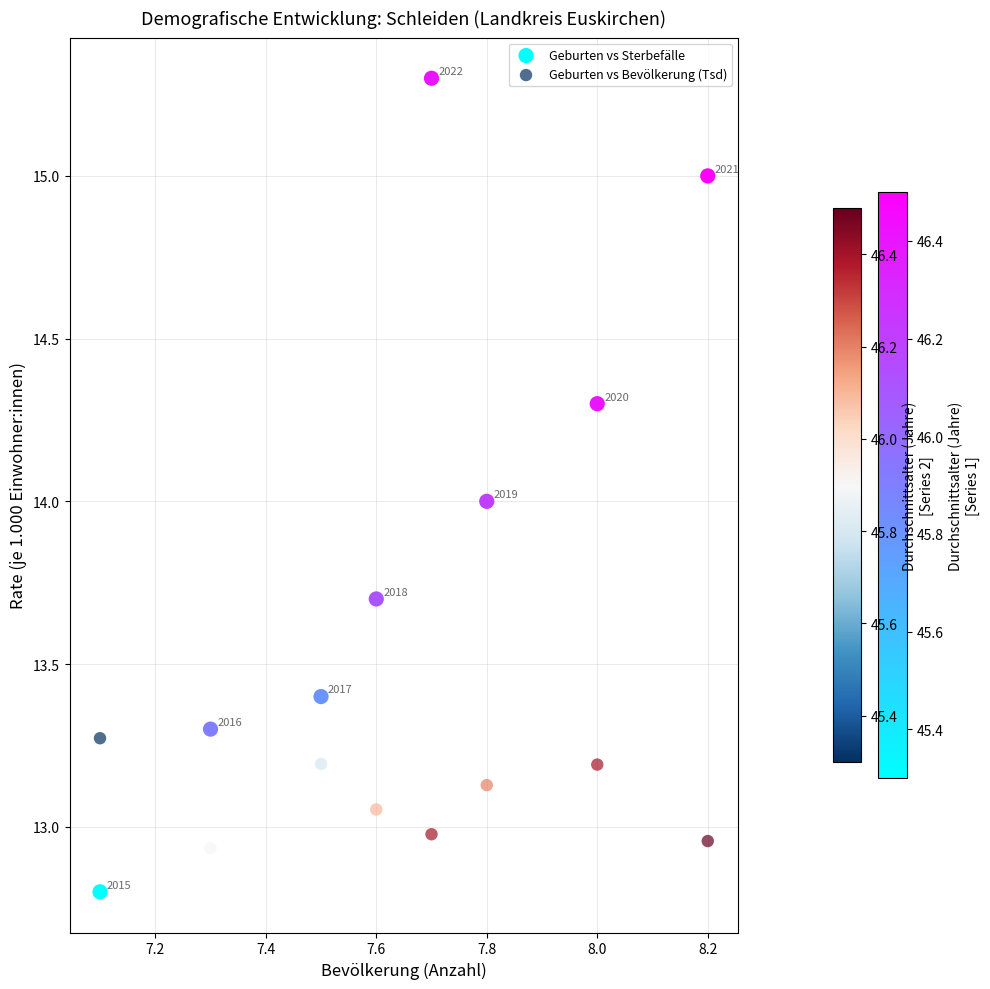

Which series contains the lowest Y value?

Geburten vs Sterbefälle